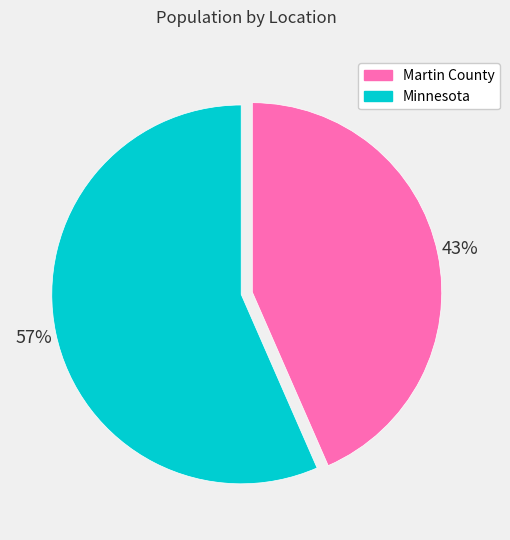

Which category accounts for the majority?

Minnesota